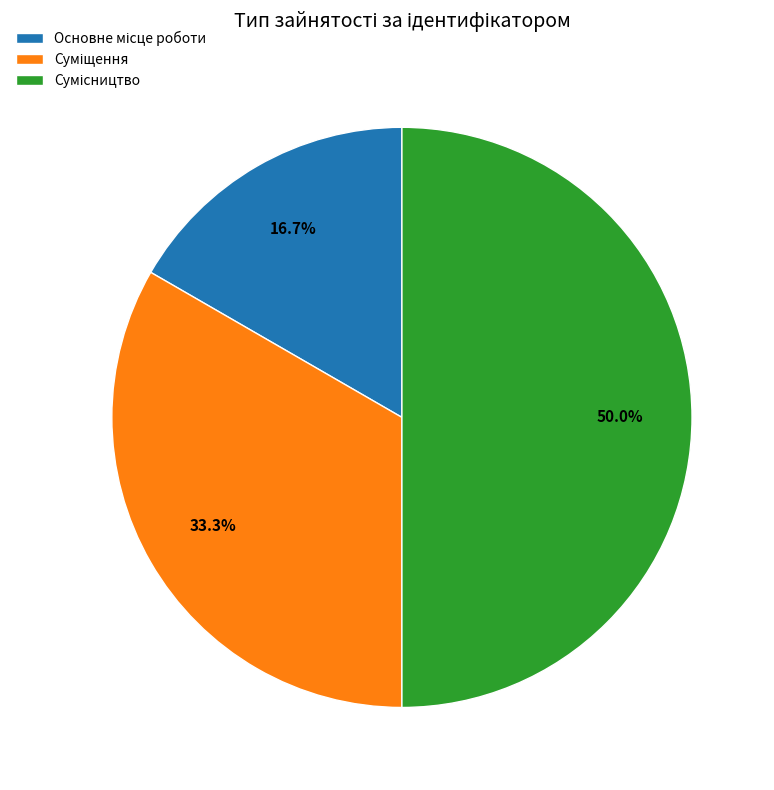

What percentage is NOT represented by Основне місце роботи?

83.3%